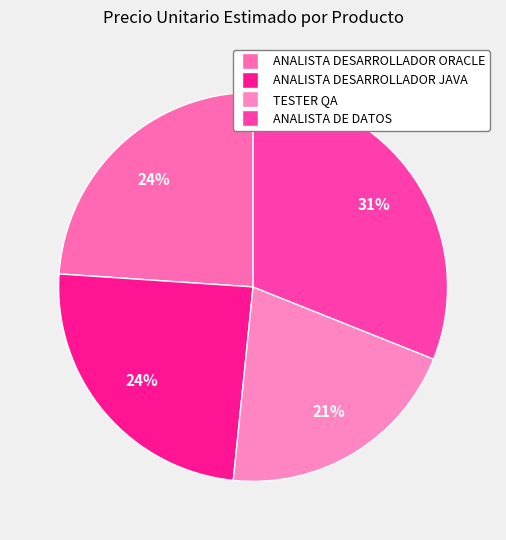

To the nearest percent, what is the difference between the ANALISTA DESARROLLADOR ORACLE and ANALISTA DESARROLLADOR JAVA slice percentages?

1%